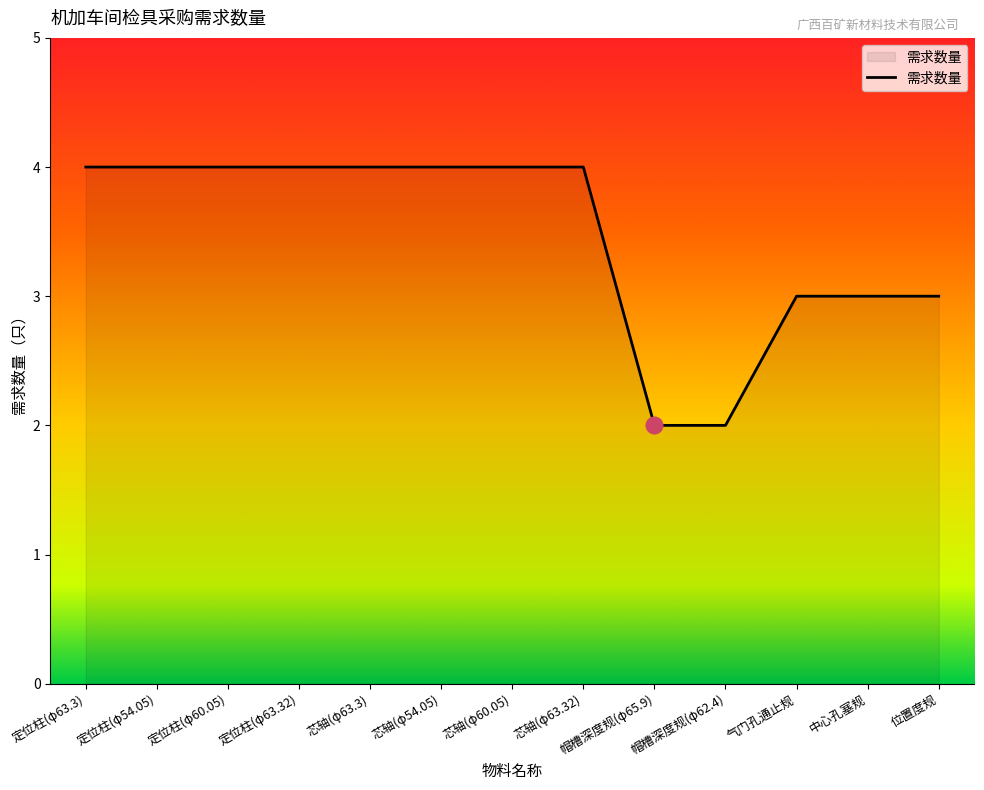

How many values are below 4?

5